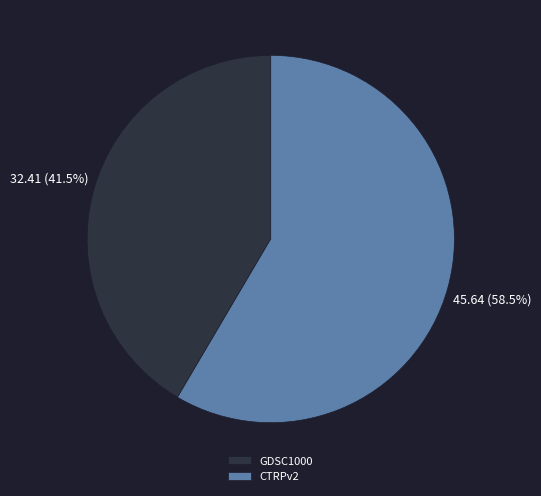

How many segments does this pie chart have?

2